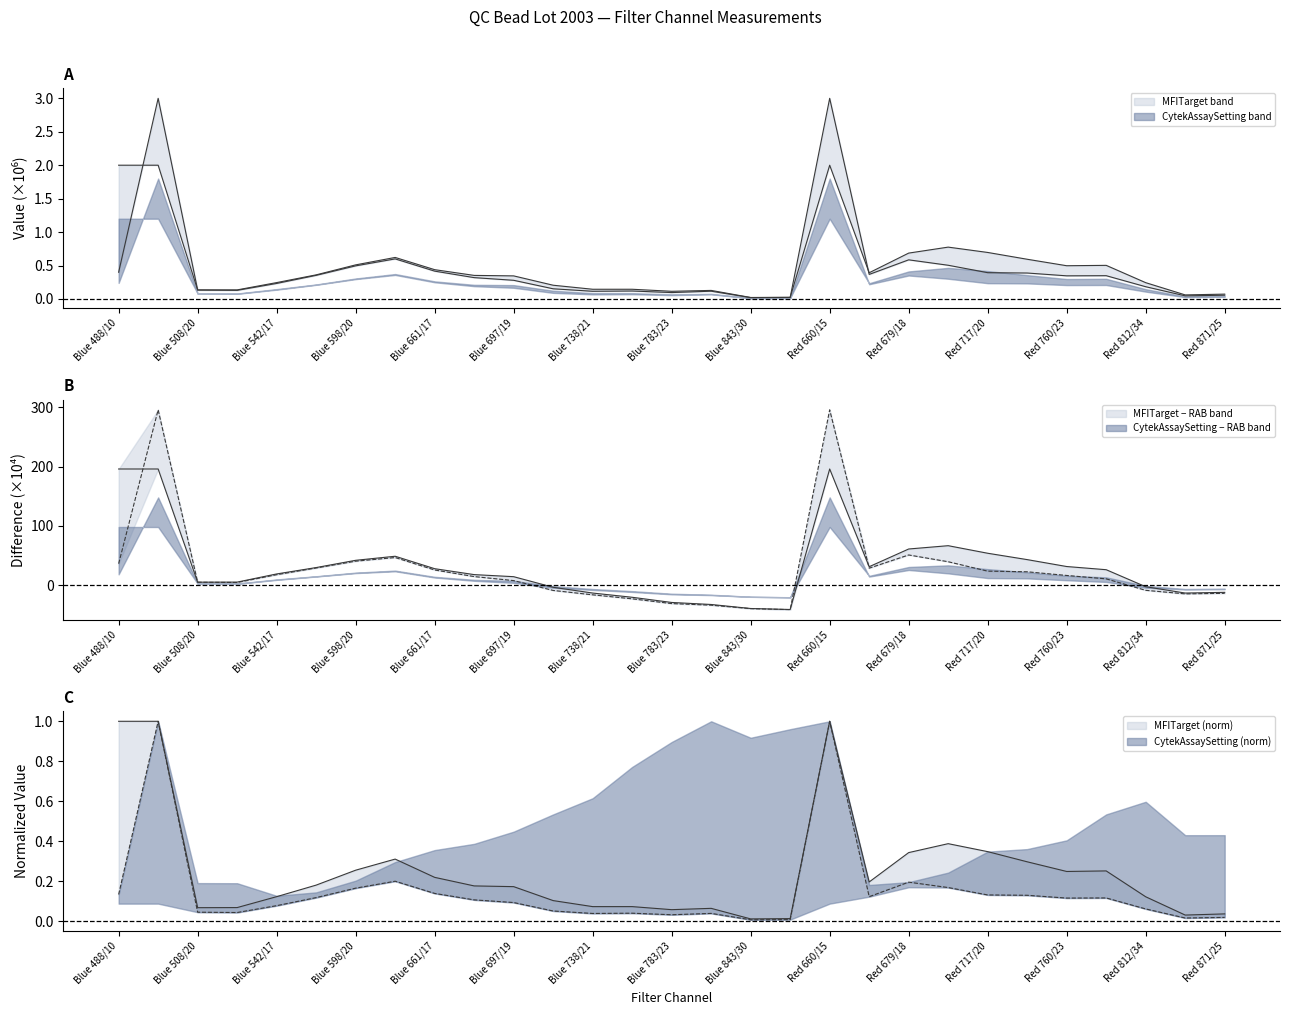

What is the label of the 19th point from the left?

Red 660/15